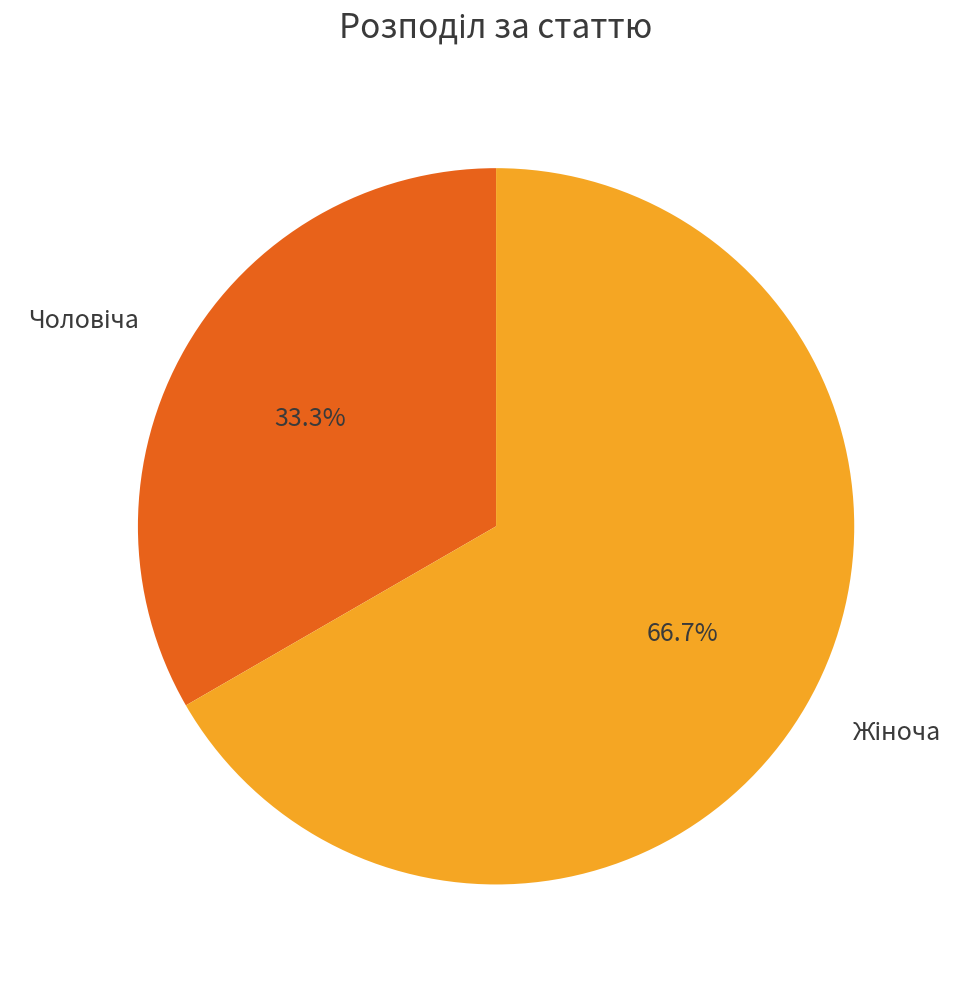

Does any single category account for the majority?

Yes